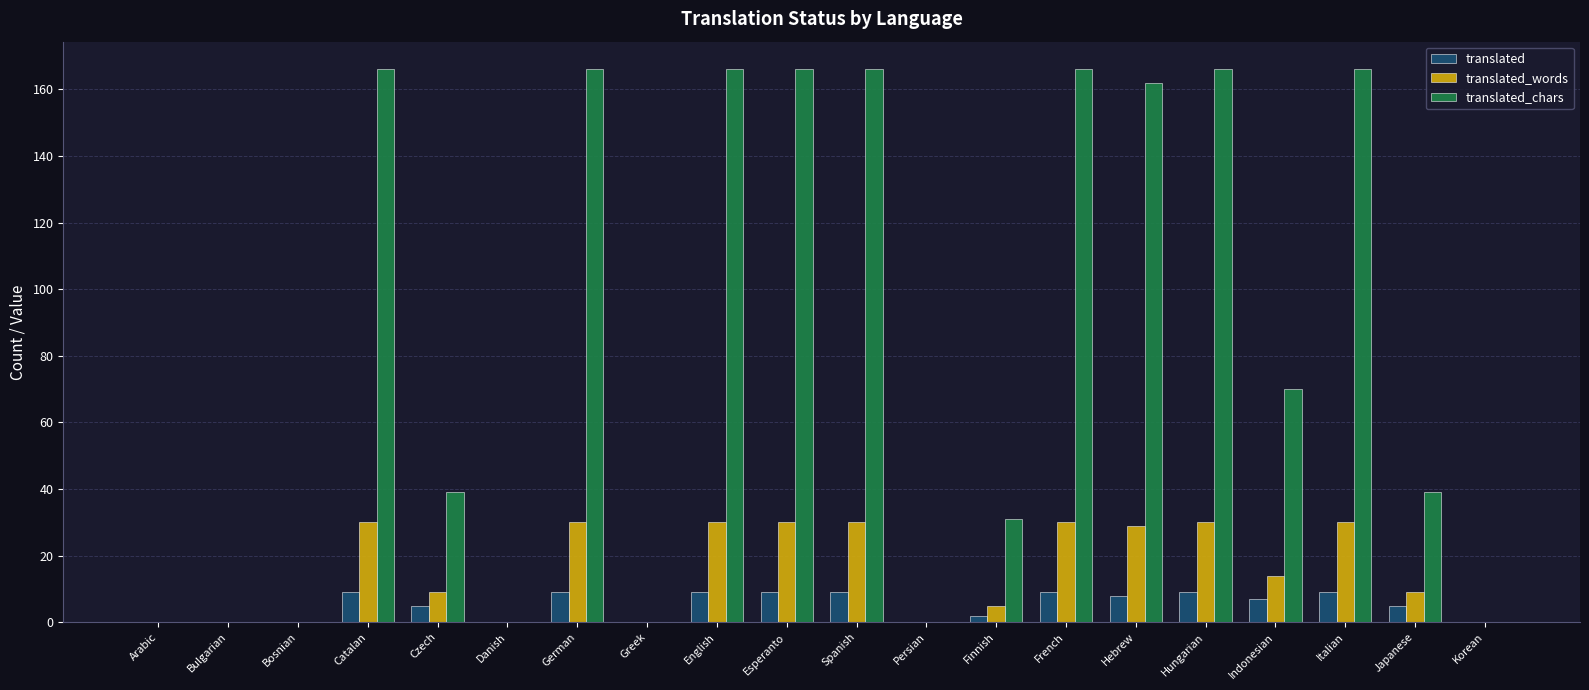

The translated_chars series shows 0 at Bosnian. True or false?

True